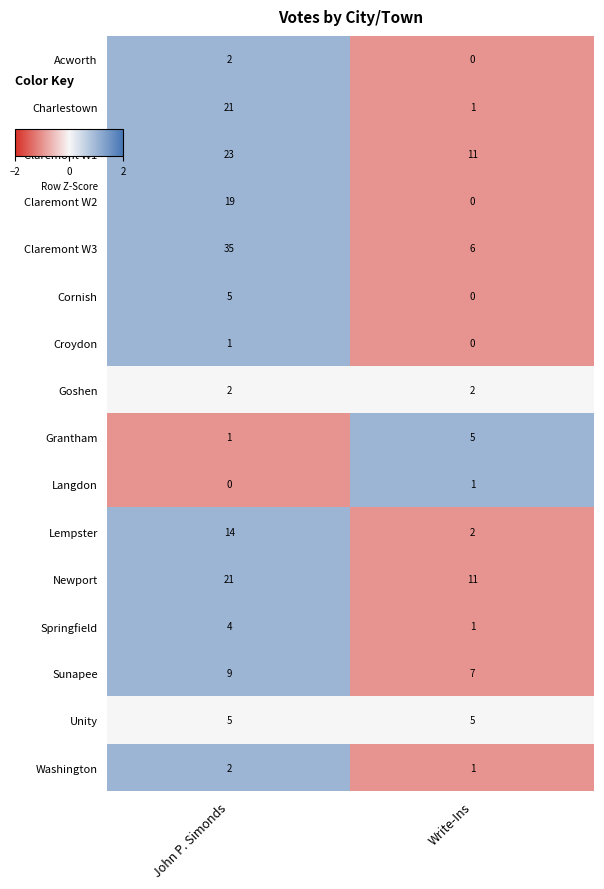

Which series has the largest range (max minus min)?

Claremont W3